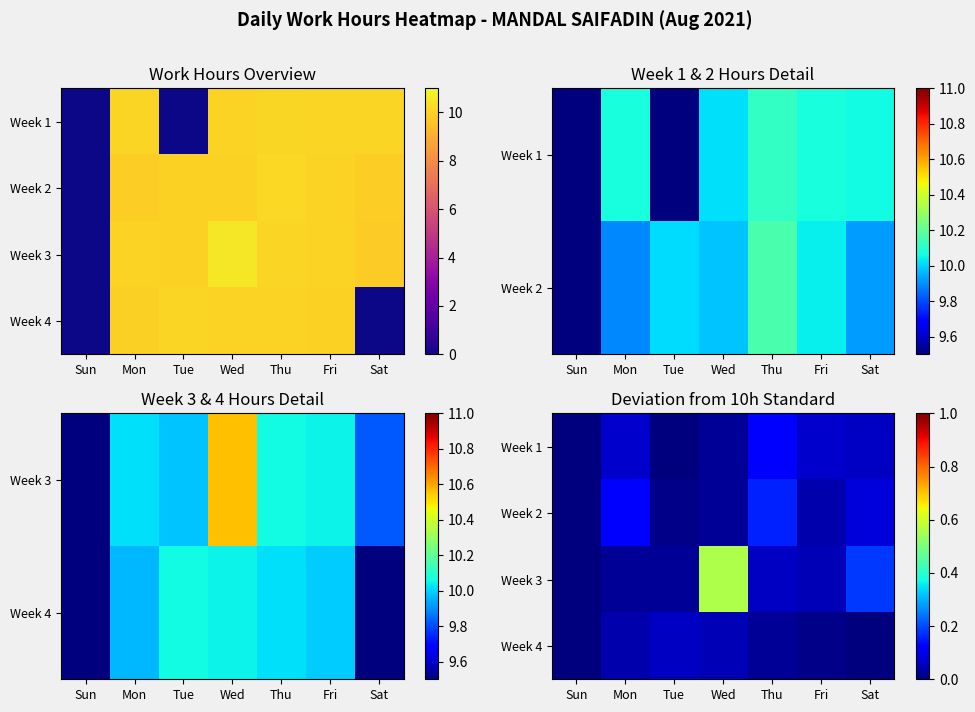

The value of Week 3 at Tue is 0.0. True or false?

False